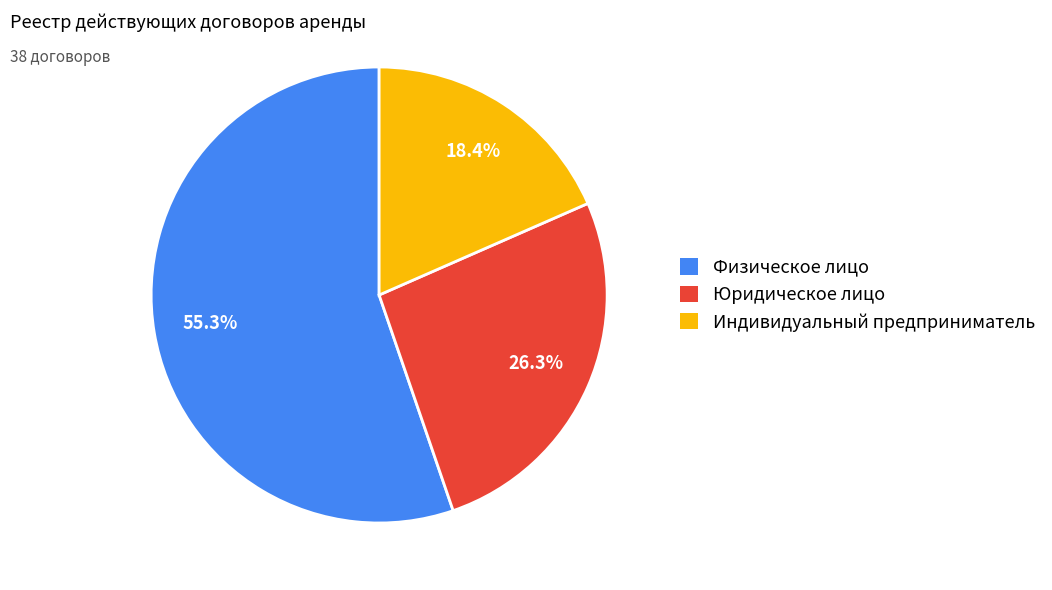

To the nearest percent, what portion does Индивидуальный предприниматель represent?

18%